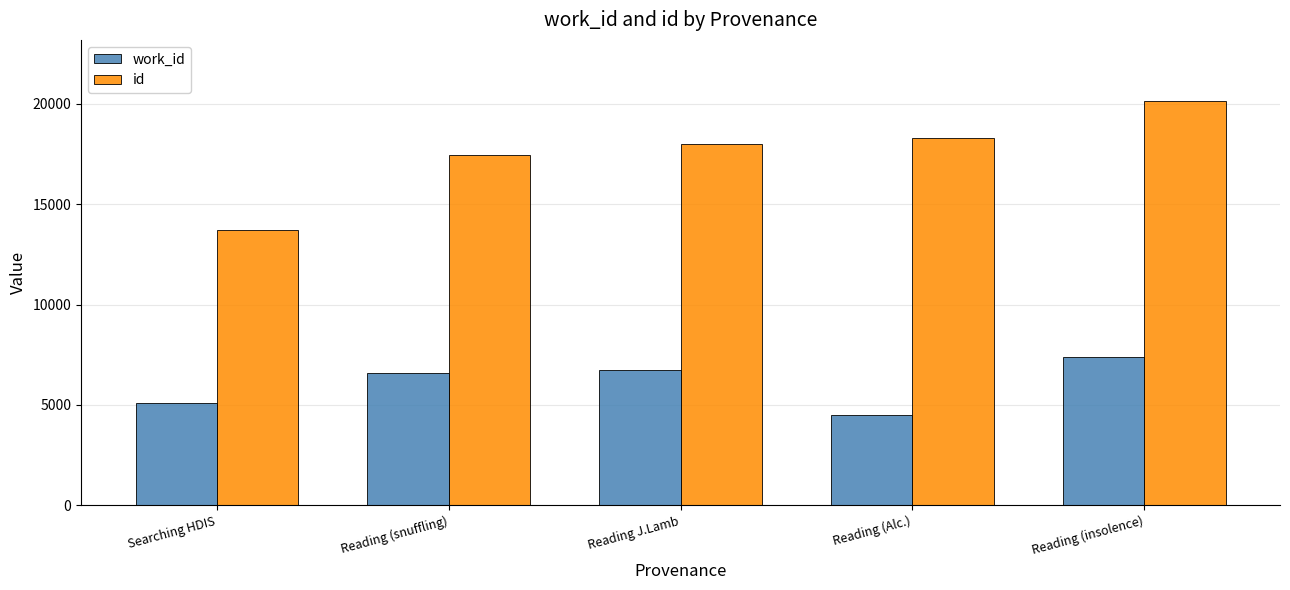

What is the value of the work_id bar at the 4th from the left?

4495